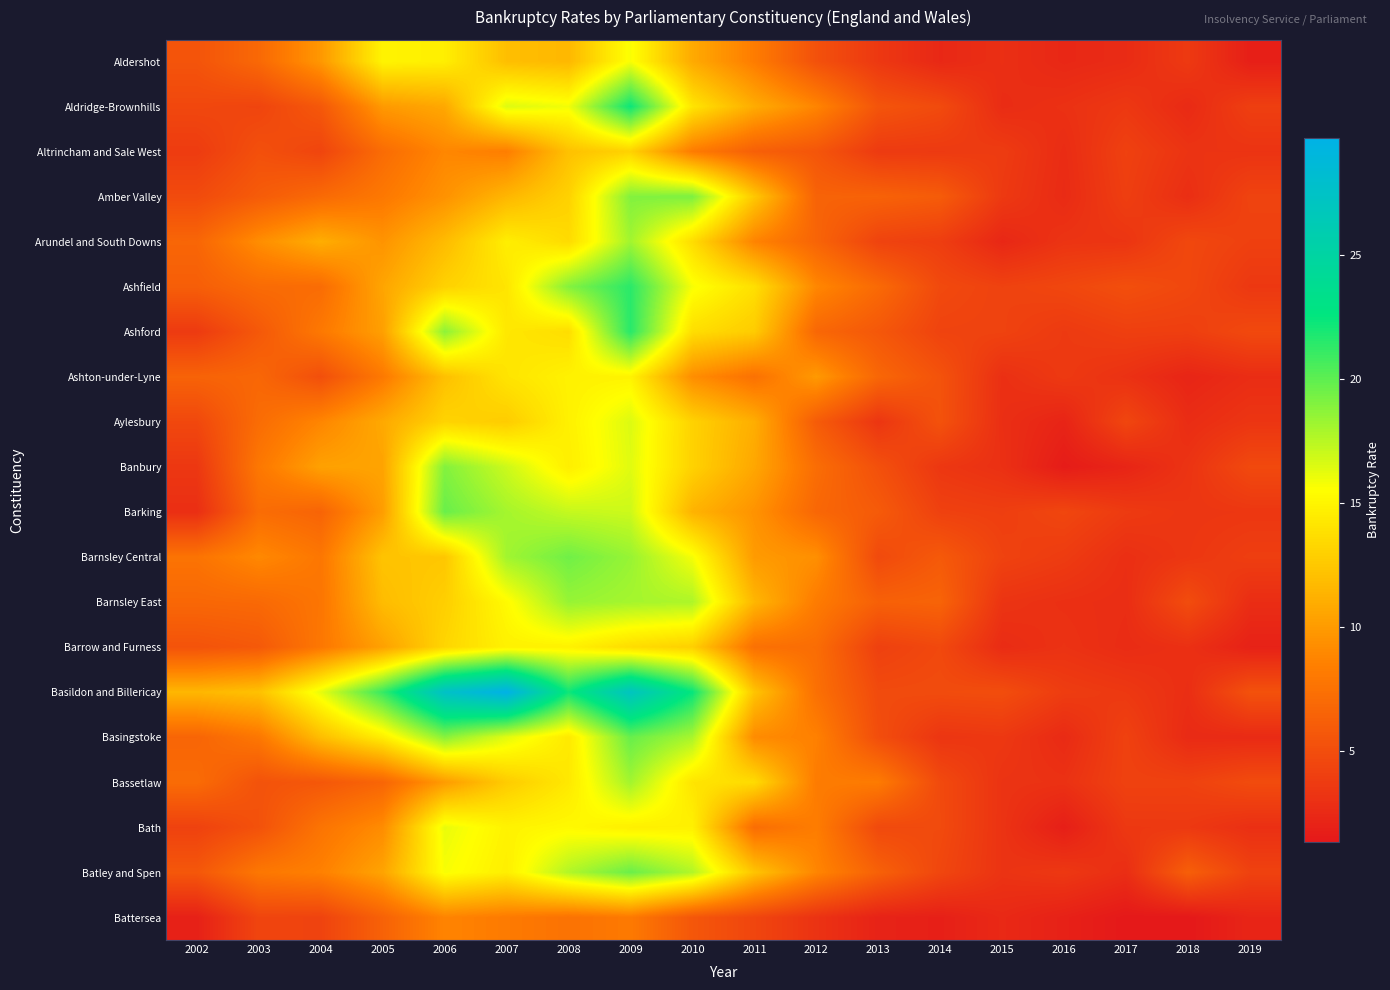

How many series are shown in this chart?

20